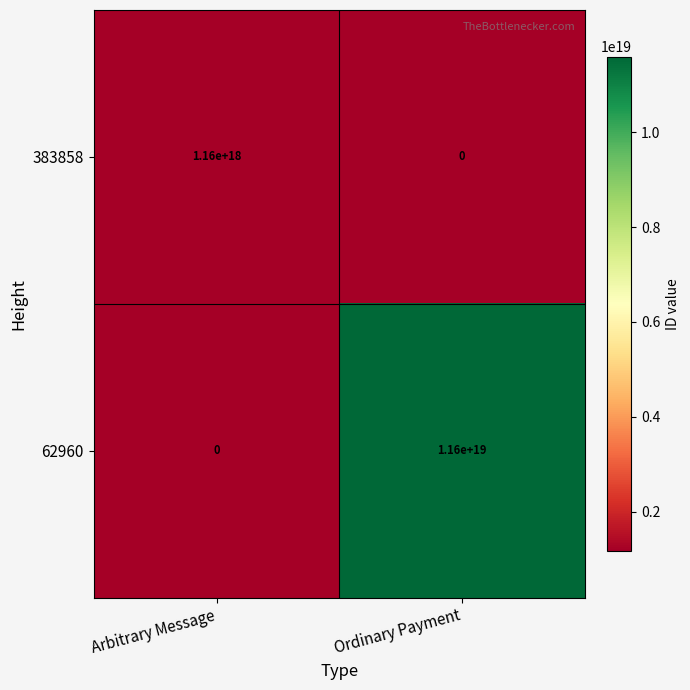

How many categories are shown in the chart?

2